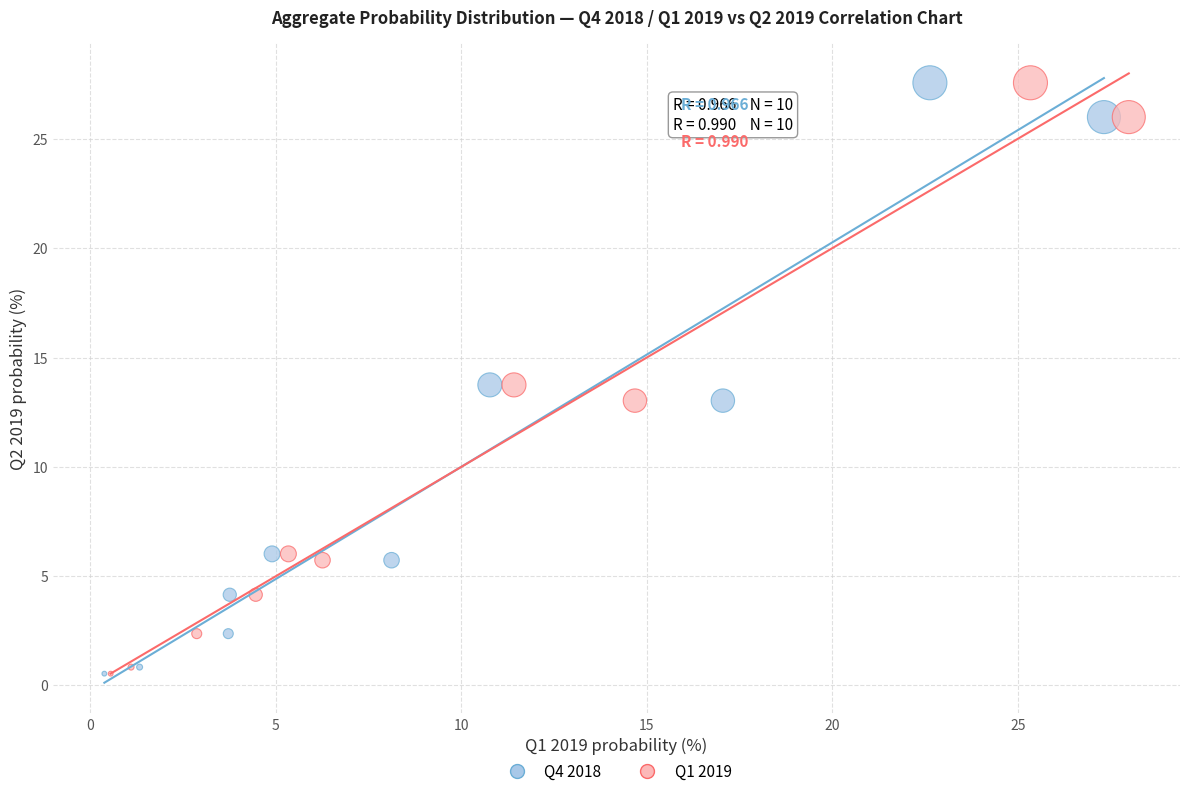

What are all the series names shown in the legend?

Q4 2018, Q1 2019